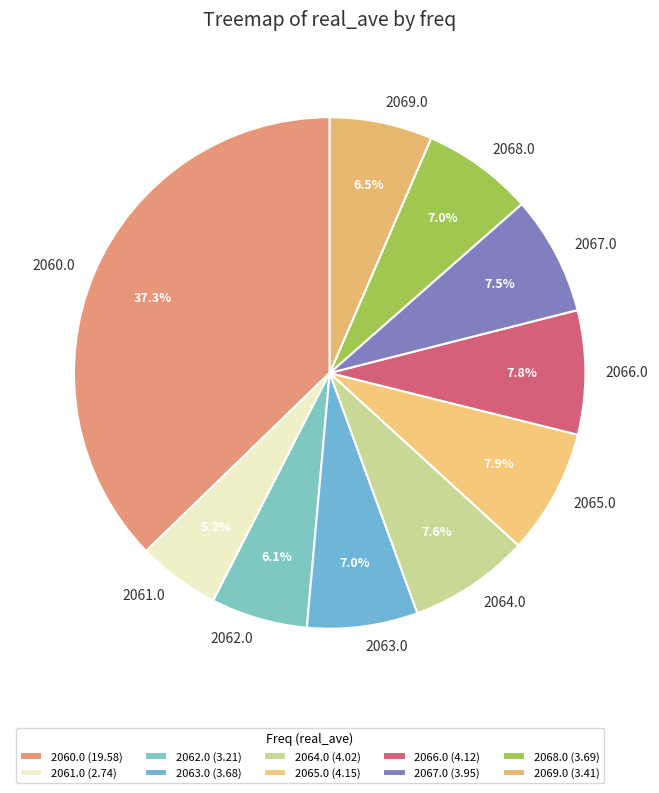

Is there a majority slice in this chart?

No